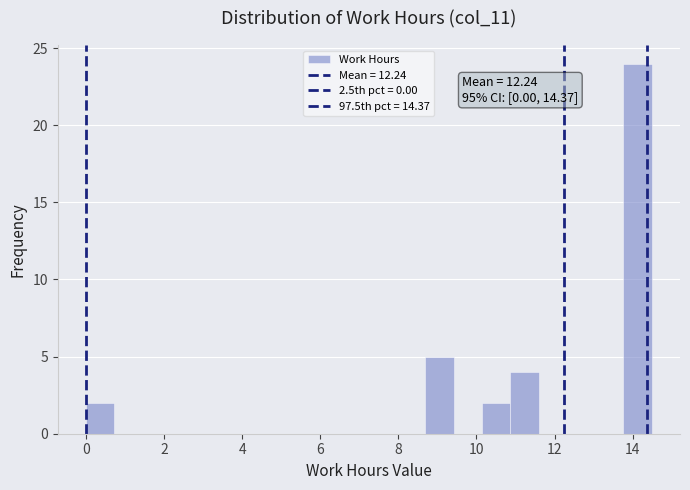

Read against the x-axis, roughly where is the centre of the tallest bar?

14.2